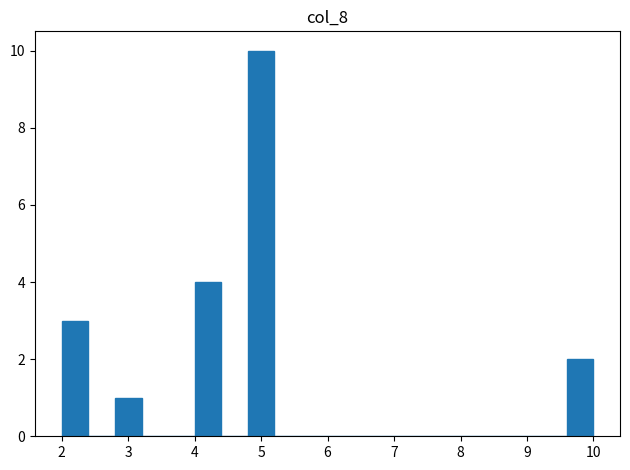

What is the height of the bar covering 2.8 to 3.2 on the x-axis? The values are not printed on the chart, so give them approximately, as read against the axis.

1